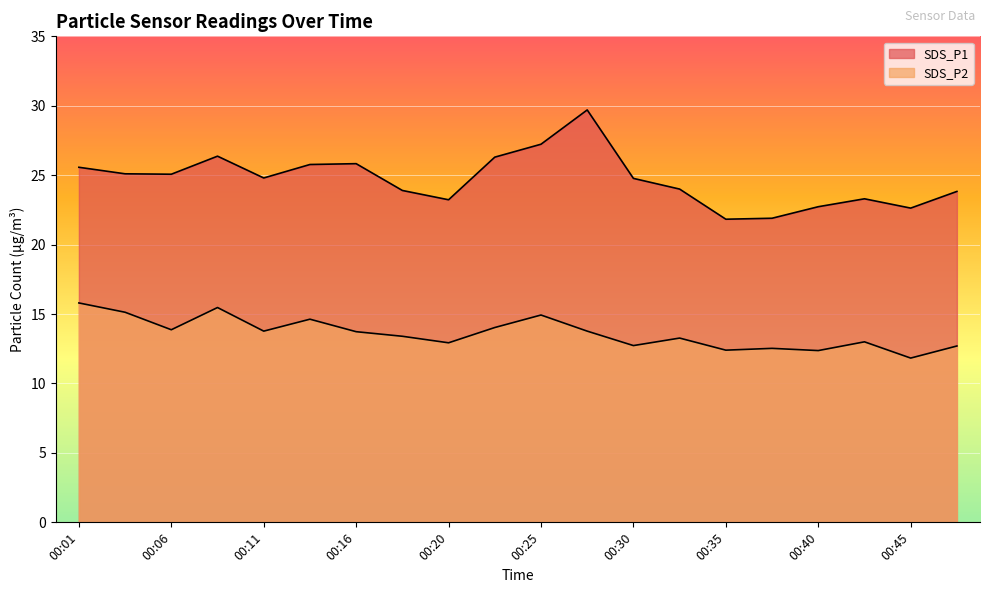

At which category is the sum across all series the highest?

00:28